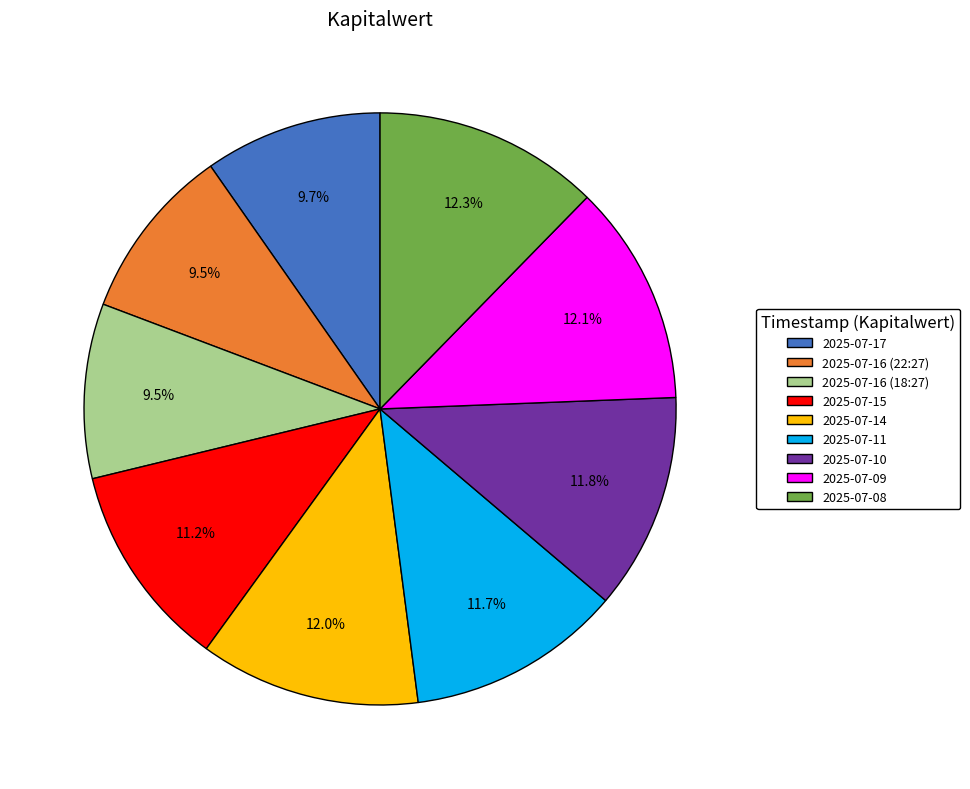

Combined, what portion of the pie is 2025-07-15 and 2025-07-17?

20.9%